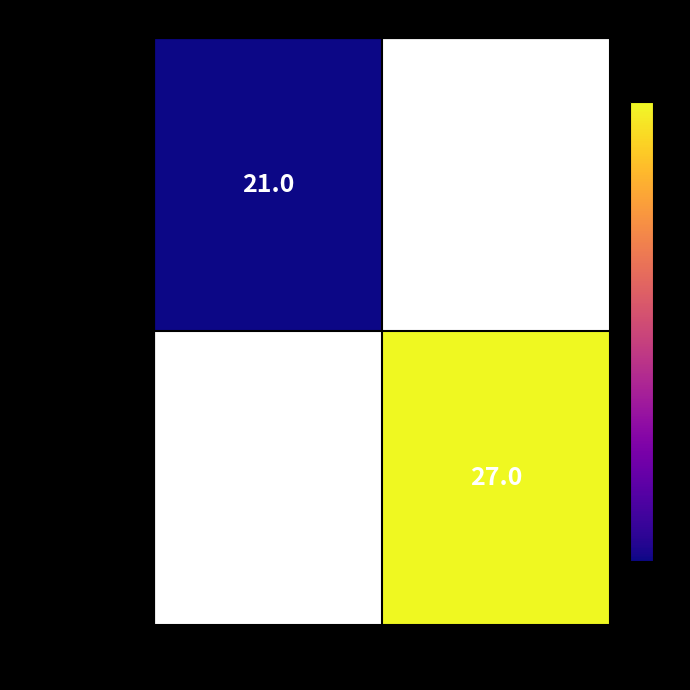

Which category has the highest value across all series?

1